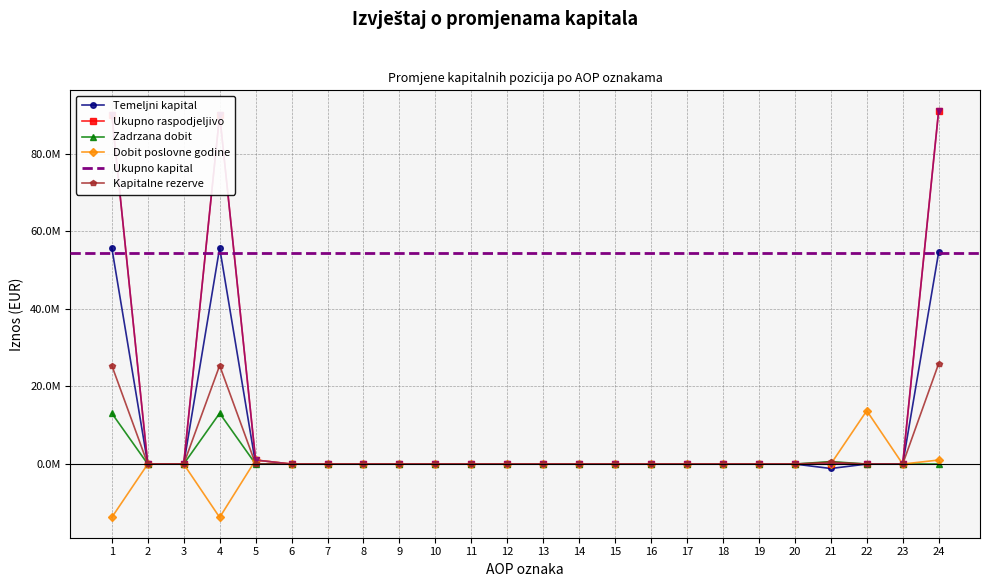

Which has a higher value, 22 or 10?

22